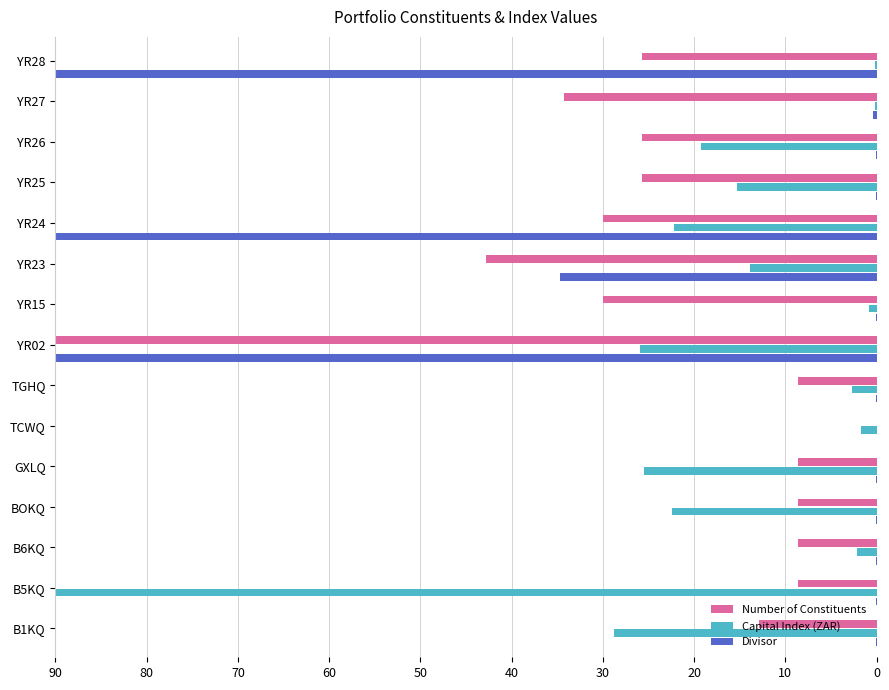

At which label does Number of Constituents reach its peak?

YR02